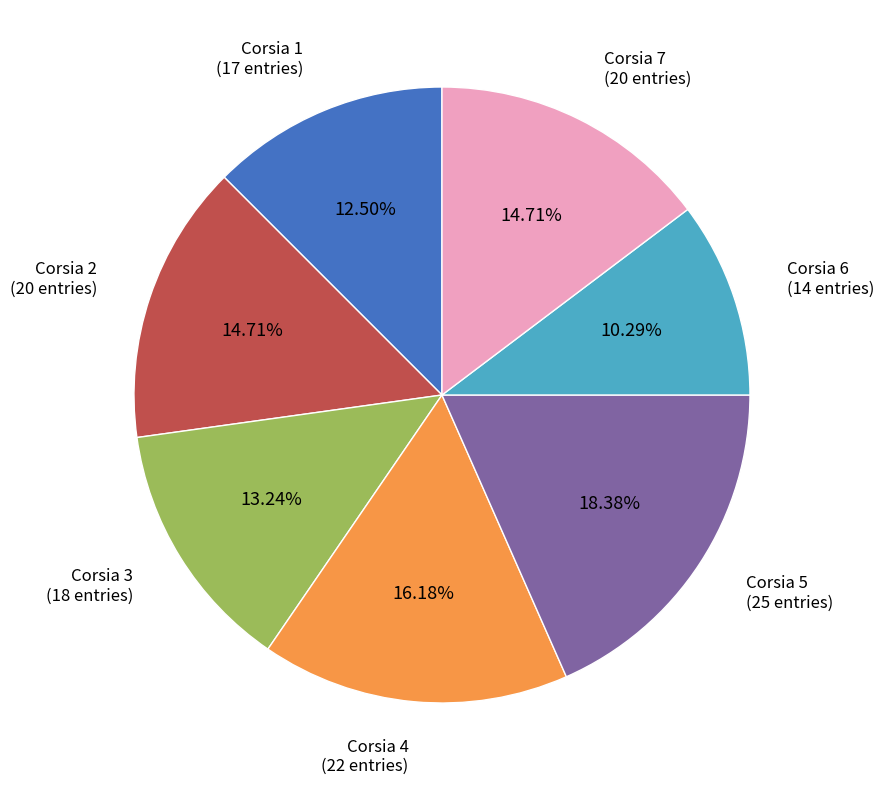

What percentage is the Corsia 5 slice, to the nearest percent?

18%